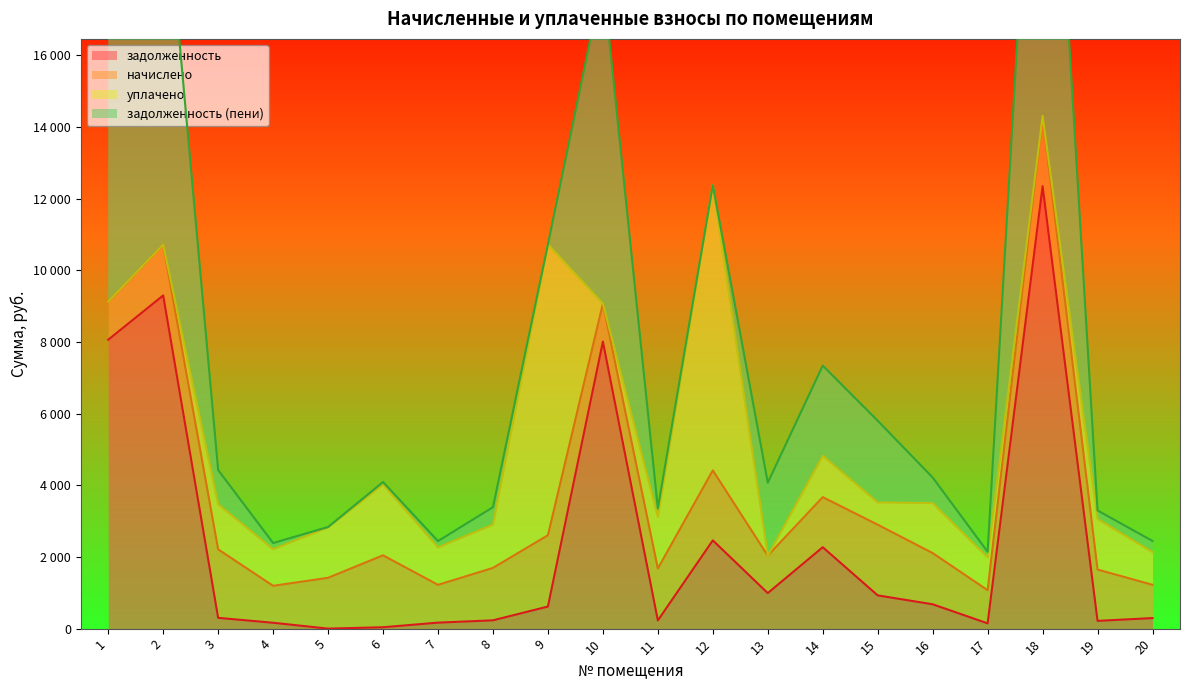

The задолженность (пени) series shows 154.2 at 17. True or false?

True